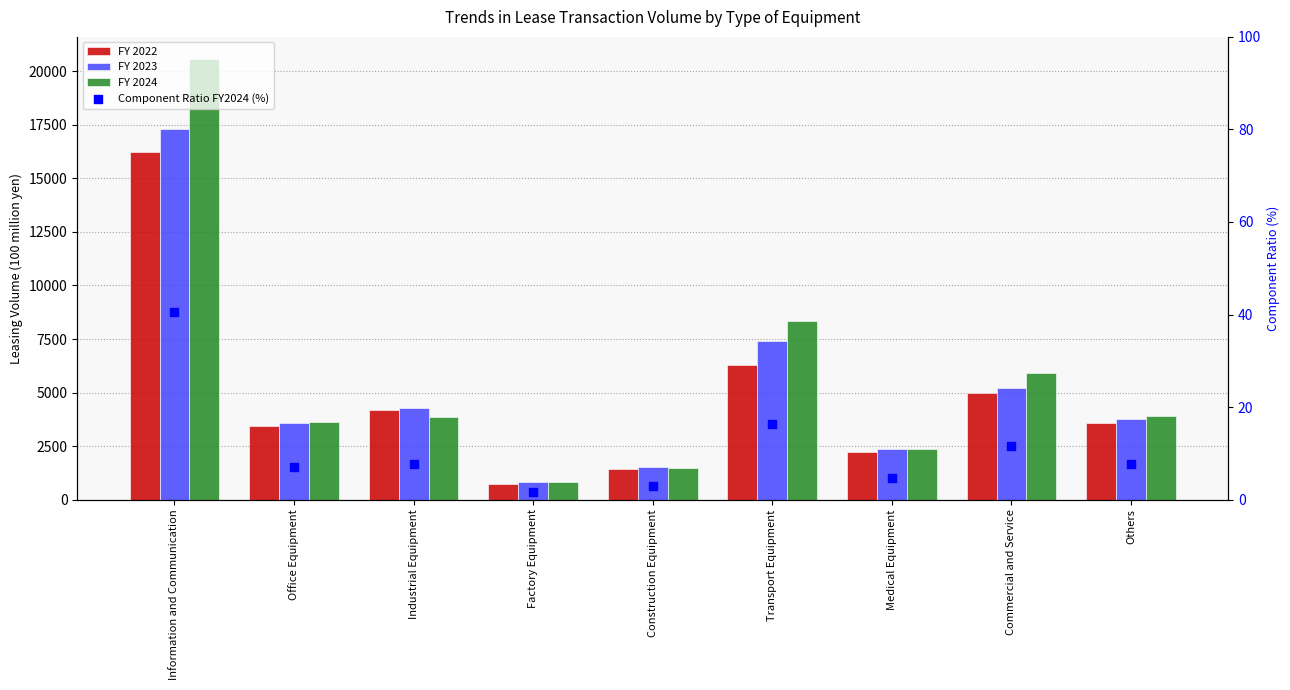

Which series reaches the minimum Y coordinate?

Component Ratio FY2024 (%)